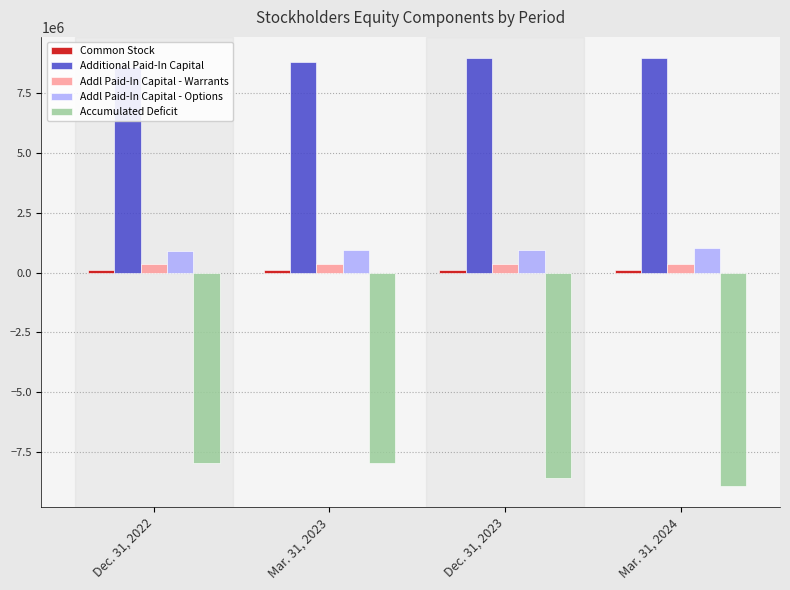

List the series in order of their peak value, highest first.

Additional Paid-In Capital, Addl Paid-In Capital - Options, Addl Paid-In Capital - Warrants, Common Stock, Accumulated Deficit